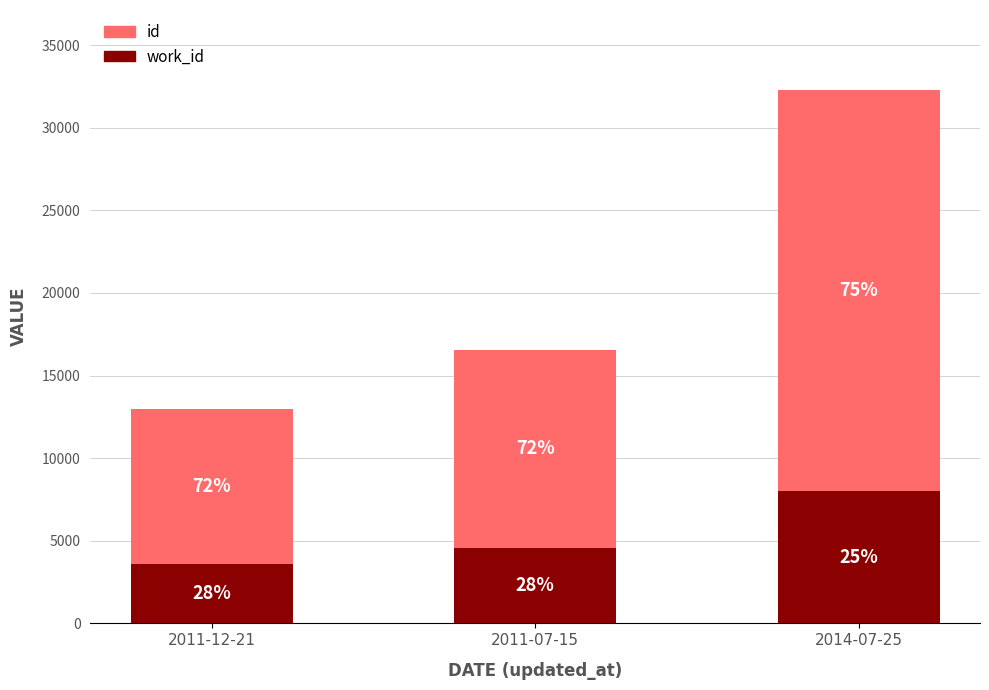

Does the chart contain any negative values?

No